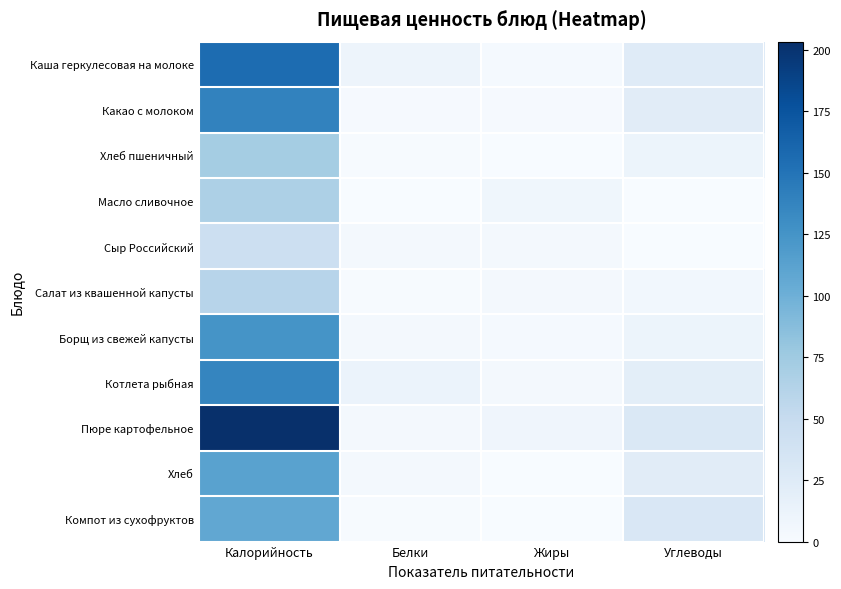

Reading right to left, extract all data points from this chart.

Каша геркулесовая на молоке: Углеводы=24.4	Жиры=3.0	Белки=9.7	Калорийность=156.4
Какао с молоком: Углеводы=22.4	Жиры=2.0	Белки=2.0	Калорийность=138.8
Хлеб пшеничный: Углеводы=10.8	Жиры=0.3	Белки=1.0	Калорийность=71.7
Масло сливочное: Углеводы=0.1	Жиры=7.2	Белки=0.1	Калорийность=66.0
Сыр Российский: Углеводы=0.0	Жиры=3.4	Белки=3.2	Калорийность=43.8
Салат из квашенной капусты: Углеводы=5.8	Жиры=3.3	Белки=1.4	Калорийность=59.6
Борщ из свежей капусты: Углеводы=10.4	Жиры=2.7	Белки=4.5	Калорийность=124.8
Котлета рыбная: Углеводы=20.0	Жиры=4.1	Белки=12.3	Калорийность=136.6
Пюре картофельное: Углеводы=30.0	Жиры=8.7	Белки=3.8	Калорийность=203.4
Хлеб: Углеводы=22.4	Жиры=0.7	Белки=3.7	Калорийность=112.2
Компот из сухофруктов: Углеводы=30.9	Жиры=0.0	Белки=1.0	Калорийность=107.4